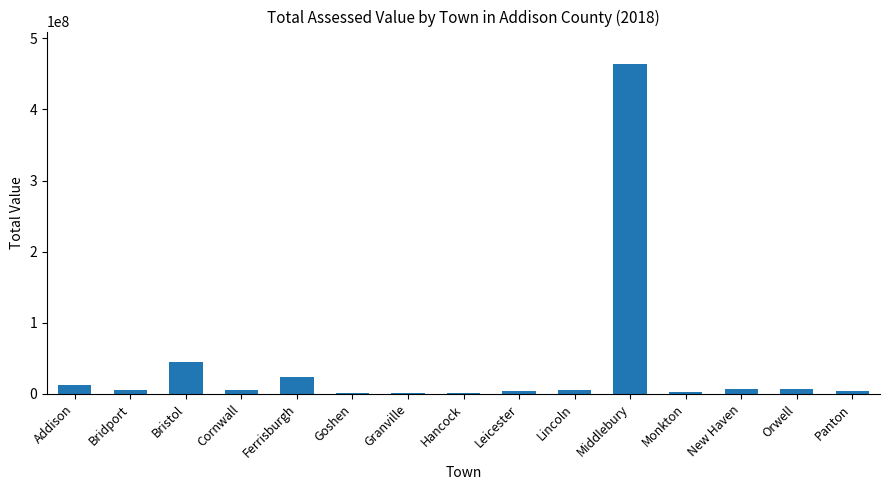

What is the maximum value shown in the chart?

463161700